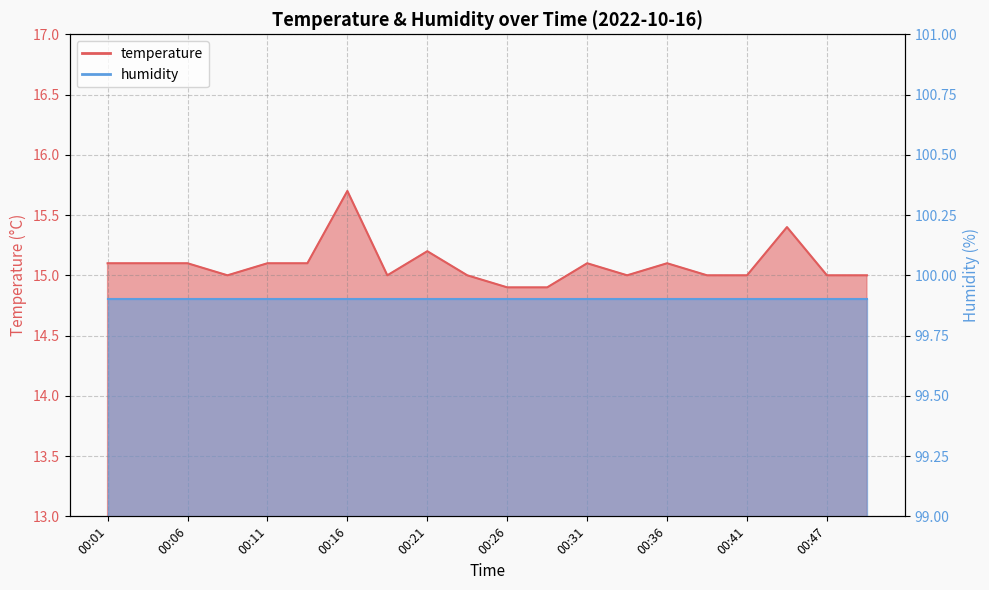

How many interior local valleys (lower than both neighbors) does the data have?

3